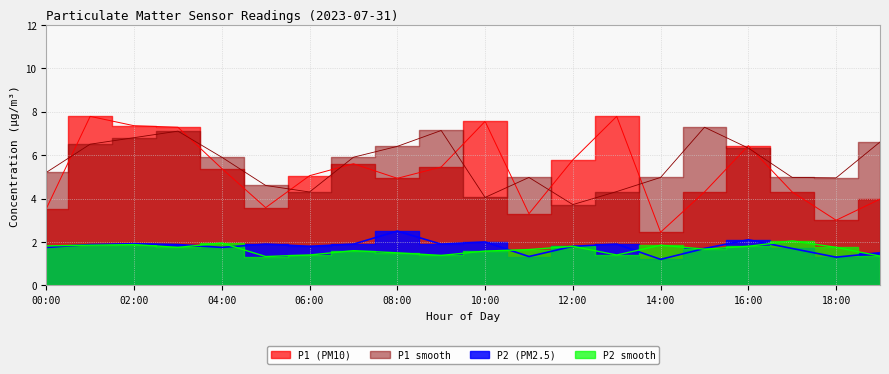

Which series changed the most between 03:00 and 05:00?

P1 (PM10)